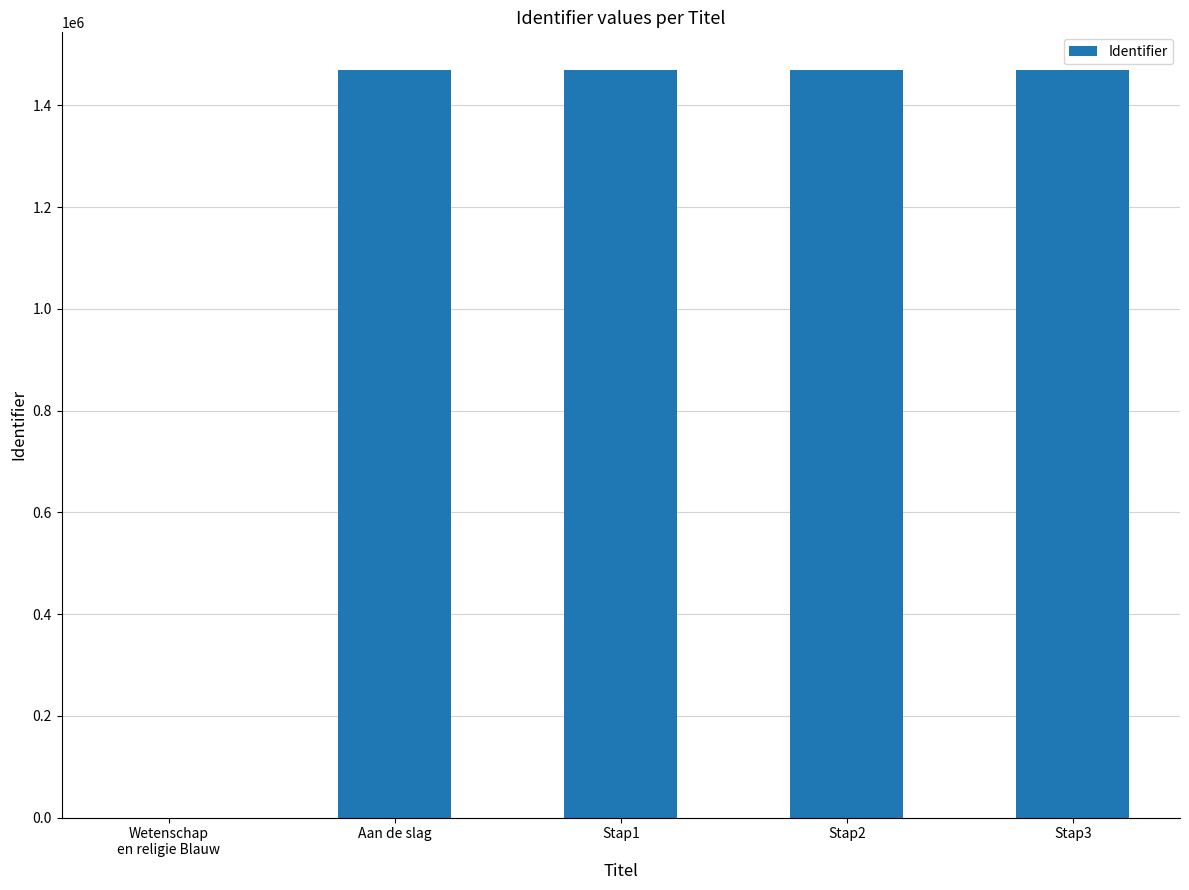

Read the value at Stap2.

1470117